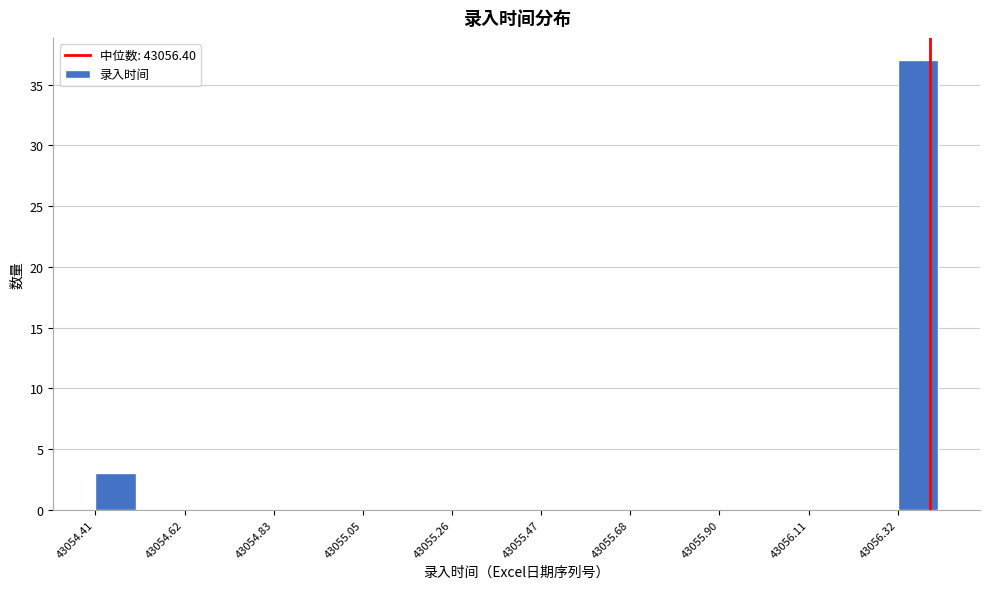

Read against the x-axis, roughly where is the centre of the tallest bar?

43056.35